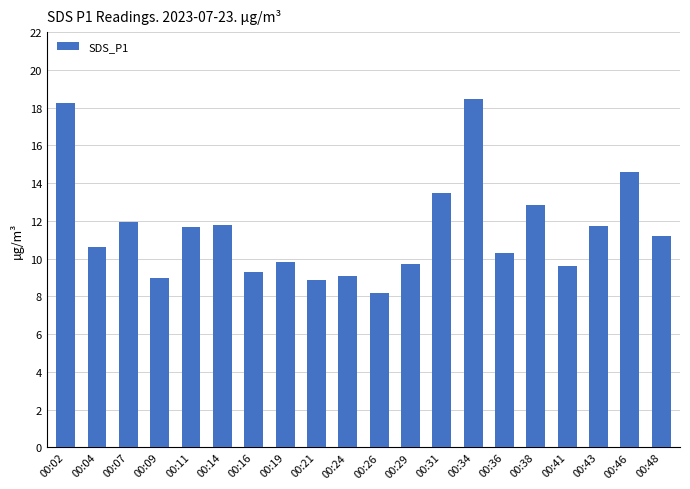

Is it true that the value at 00:29 is 9.7?

True